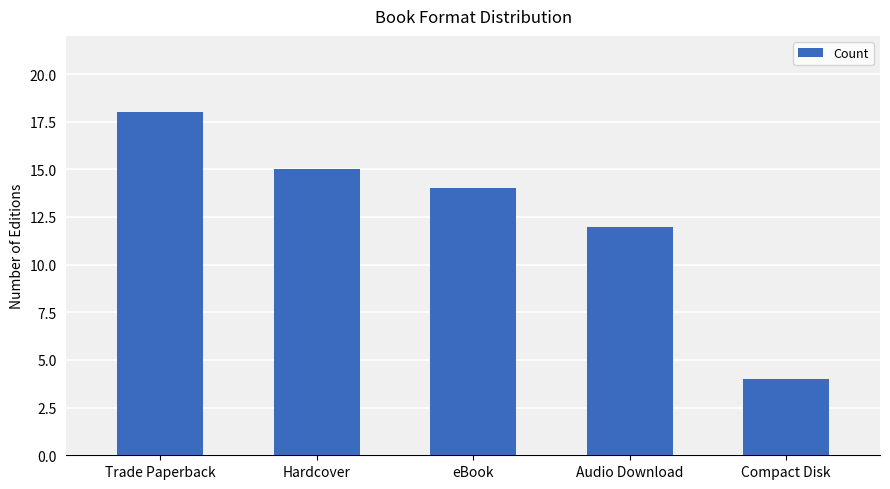

Reading right to left, transcribe all the data shown in this chart.

Compact Disk=4	Audio Download=12	eBook=14	Hardcover=15	Trade Paperback=18